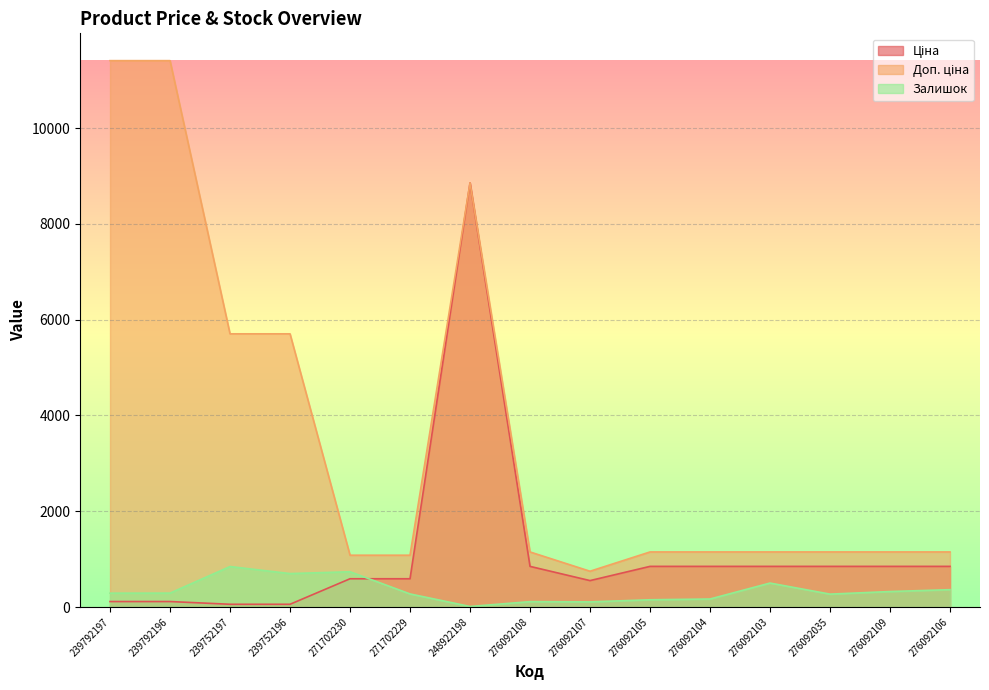

What value does the Залишок series have at 239752196?

698.0